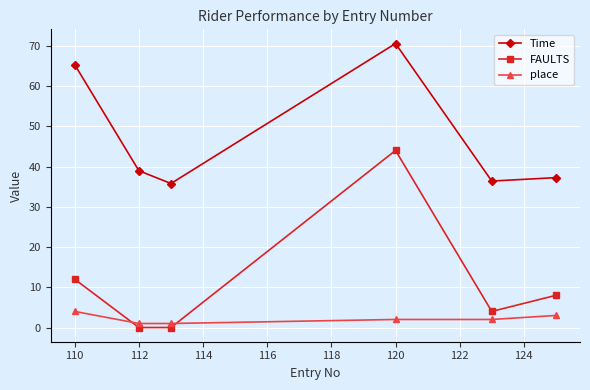

How many times do FAULTS and place cross each other?

2